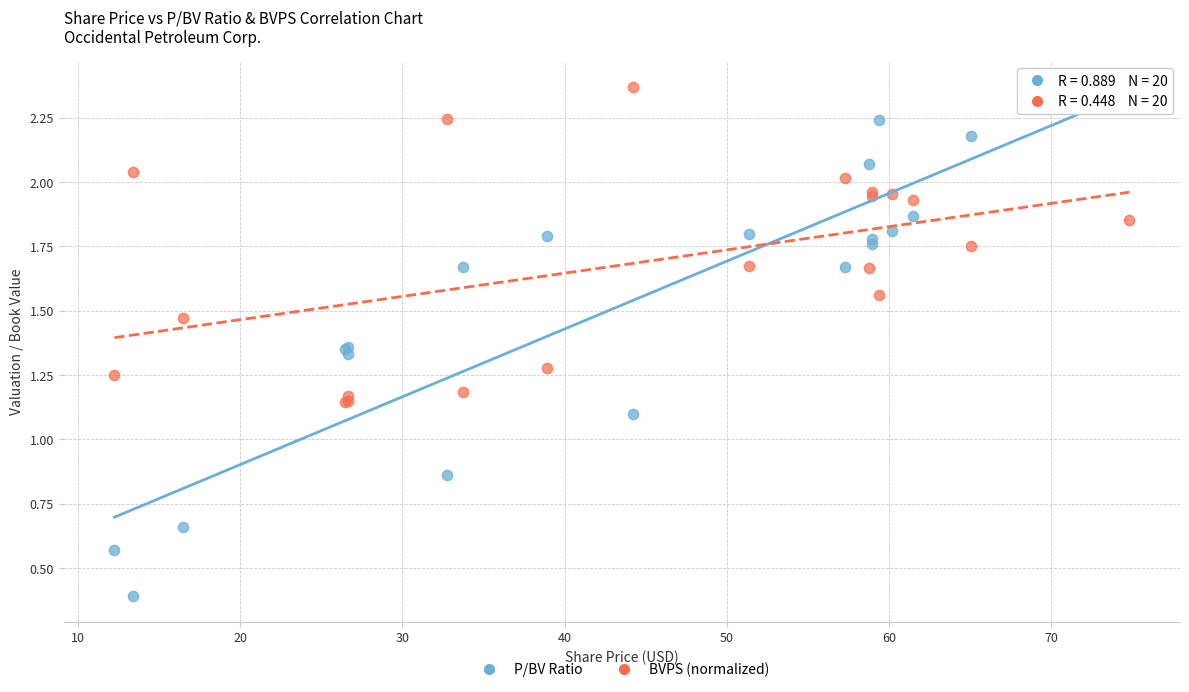

Which series reaches the minimum Y coordinate?

P/BV Ratio